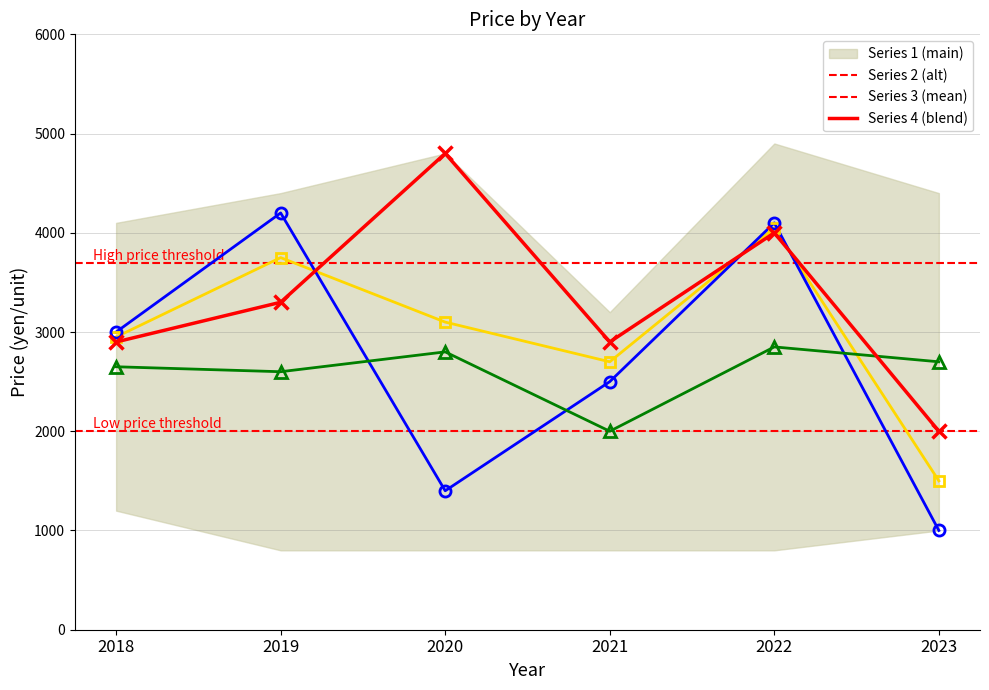

Rank the series at 2022 from highest to lowest value.

Series 2 (alt), Series 4 (blend), Series 1 (main), Series 3 (mean)